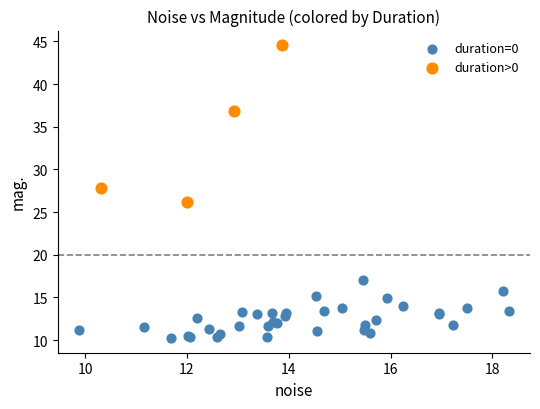

Which series reaches the minimum Y coordinate?

duration=0